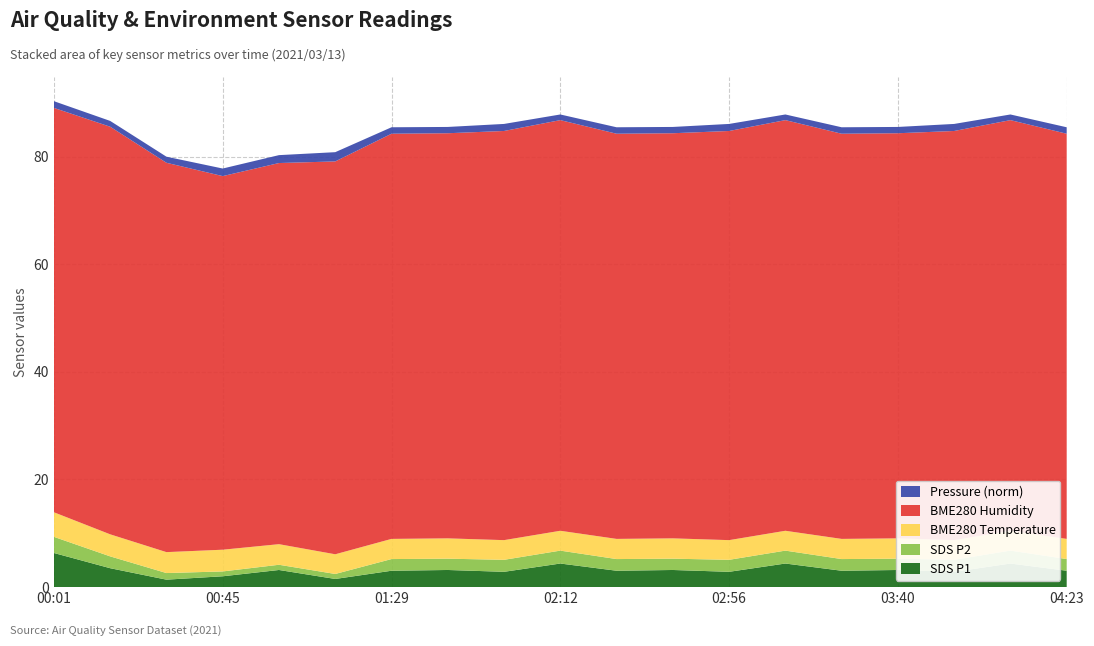

Reading right to left, what are all the values shown in this chart?

SDS_P1: 3.0	4.4	2.8	3.2	3.0	4.4	2.8	3.2	3.0	4.4	2.8	3.2	3.0	1.5	3.2	2.0	1.4	3.5	6.3
SDS_P2: 2.2	2.4	2.2	2.1	2.2	2.4	2.2	2.1	2.2	2.4	2.2	2.1	2.2	0.9	1.0	0.9	1.2	2.2	3.0
BME280_temperature: 3.8	3.7	3.7	3.8	3.8	3.7	3.7	3.8	3.8	3.7	3.7	3.8	3.8	3.7	3.8	4.0	3.9	4.1	4.6
BME280_humidity: 75.3	76.3	76.1	75.3	75.3	76.3	76.1	75.3	75.3	76.3	76.1	75.3	75.3	73.0	70.9	69.5	72.4	75.8	75.2
BME280_pressure_norm: 1.2	1.1	1.3	1.2	1.2	1.1	1.3	1.2	1.2	1.1	1.3	1.2	1.2	1.7	1.5	1.4	1.1	1.1	1.2